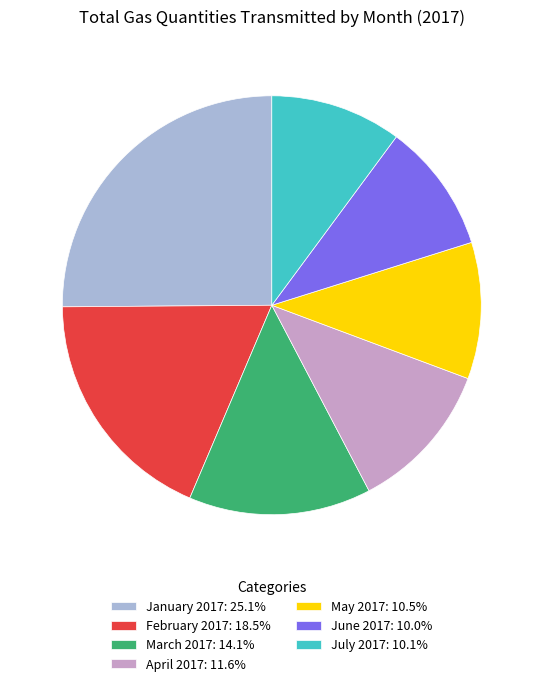

How many slices are in this pie chart?

7